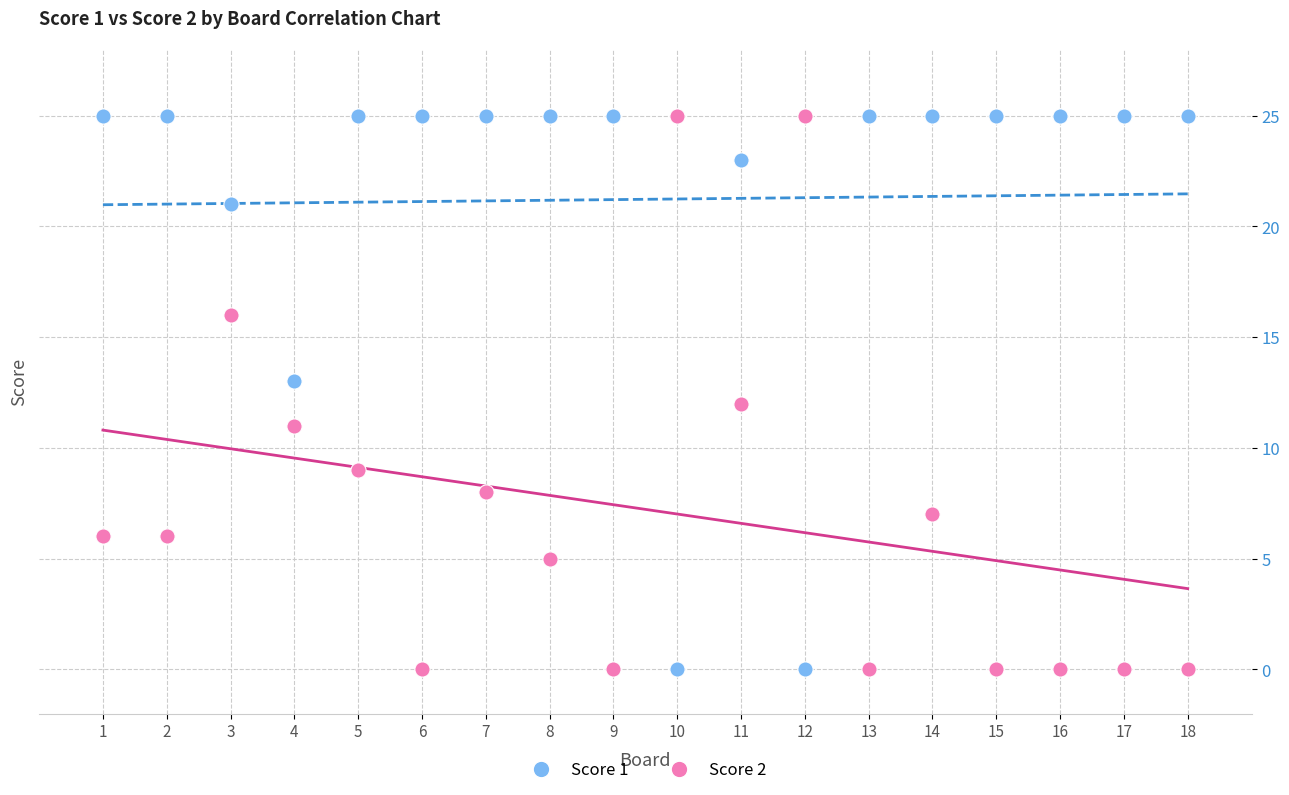

What is the X range (max minus min) for the scatter plot?

17